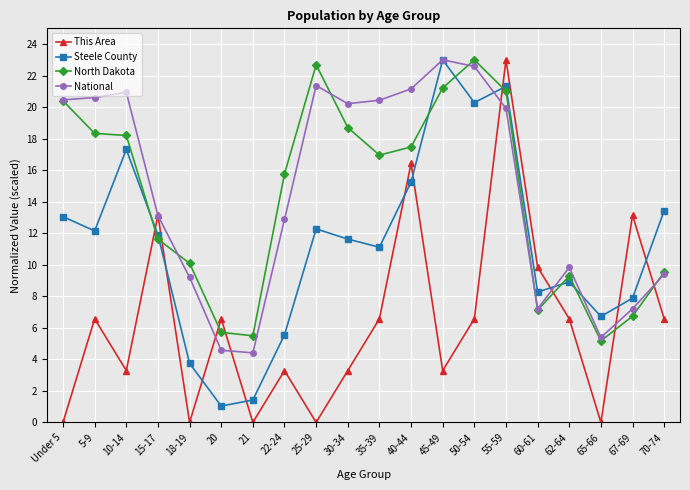

True or false: National has more than 1 points higher than both neighbors.

True